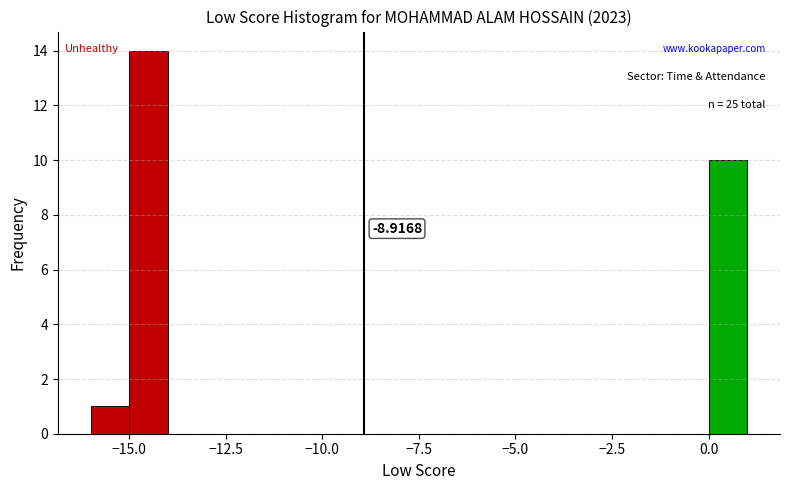

Read against the x-axis, roughly where is the centre of the tallest bar?

-14.5